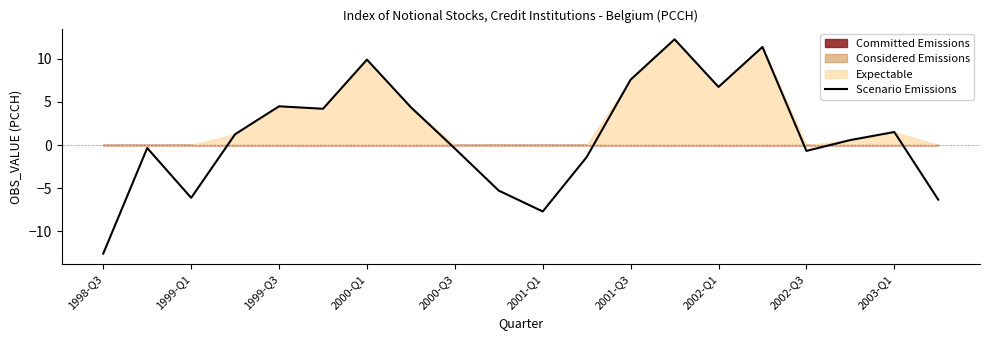

The value of Scenario Emissions at 2002-Q1 is 12.0. True or false?

False